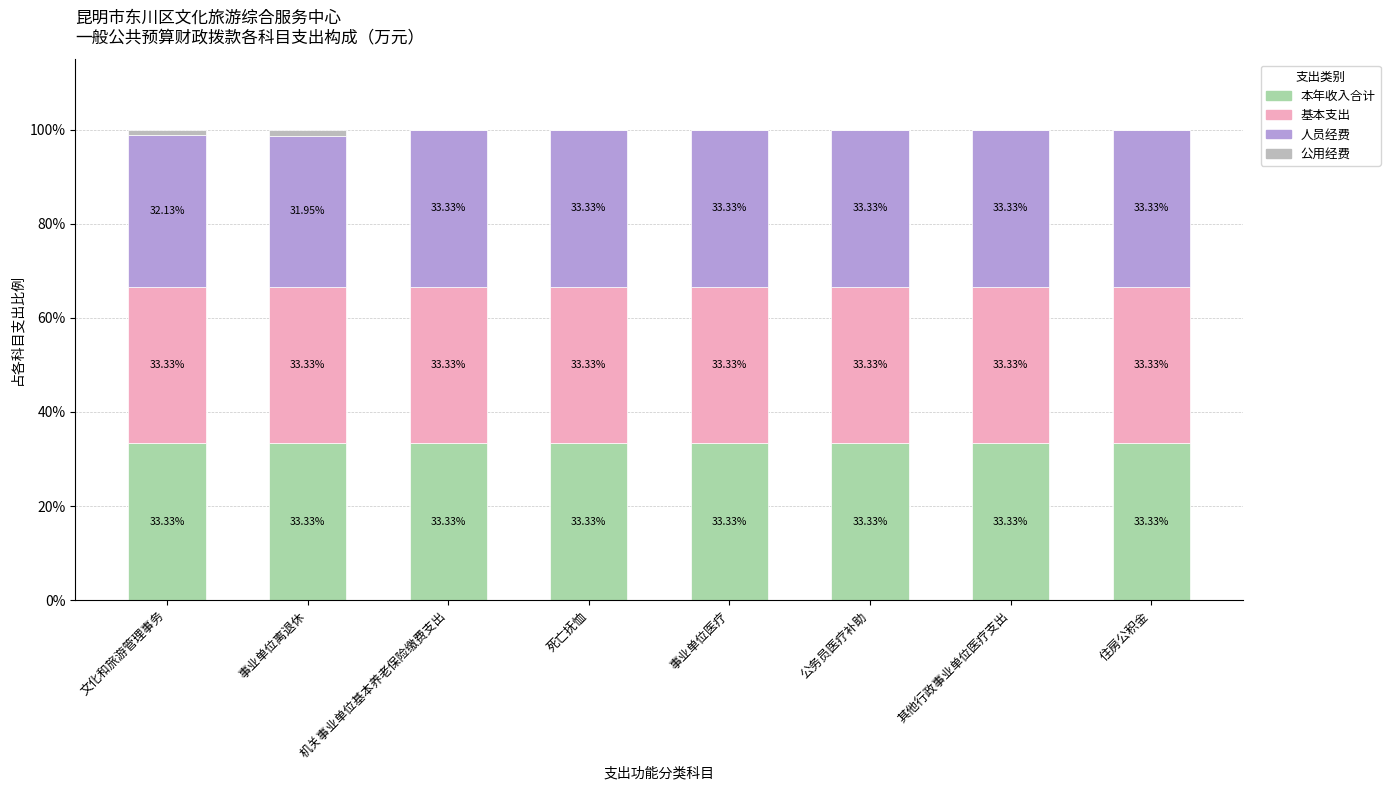

How many series are shown in this chart?

4